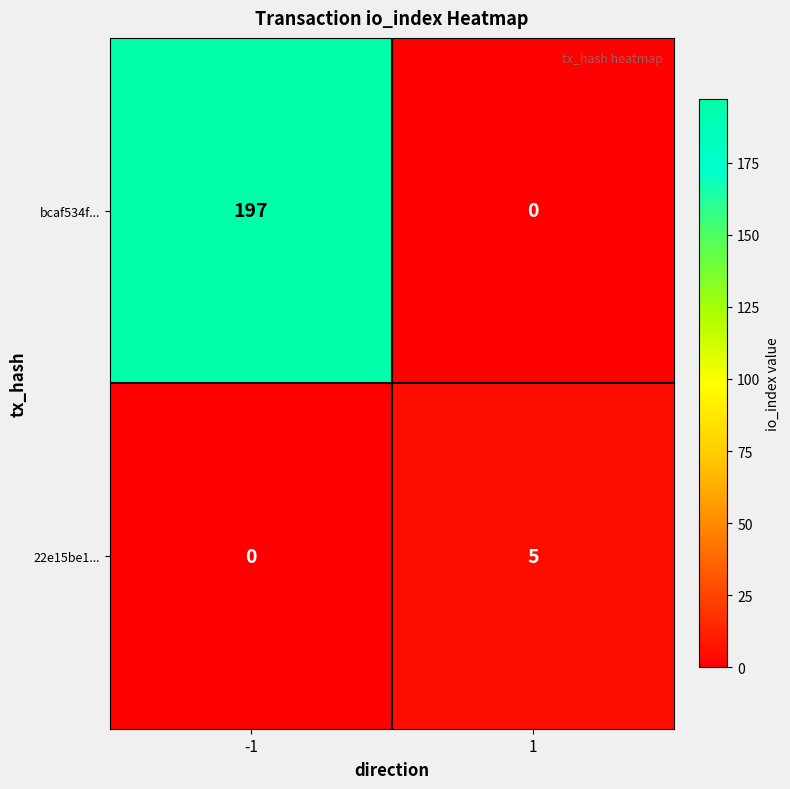

Reading right to left, what are all the values shown in this chart?

bcaf534f...: 0	197
22e15be1...: 5	0